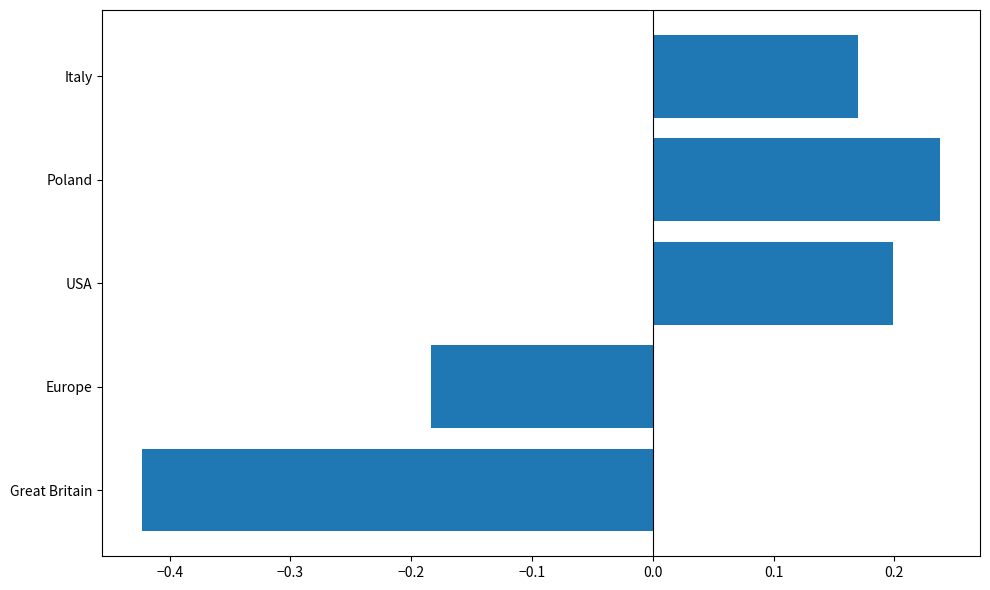

Which has a higher value, Europe or Italy?

Italy